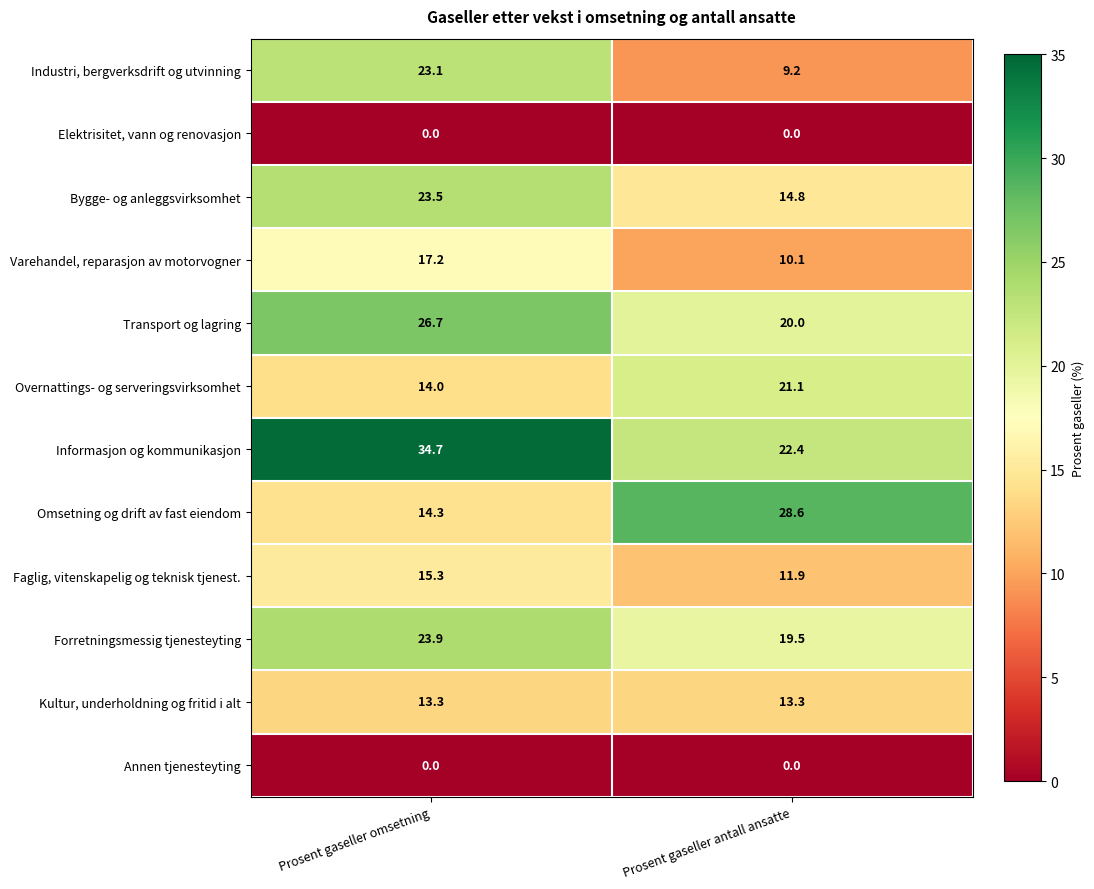

Which category has the lowest value in the Industri, bergverksdrift og utvinning series?

Prosent gaseller antall ansatte